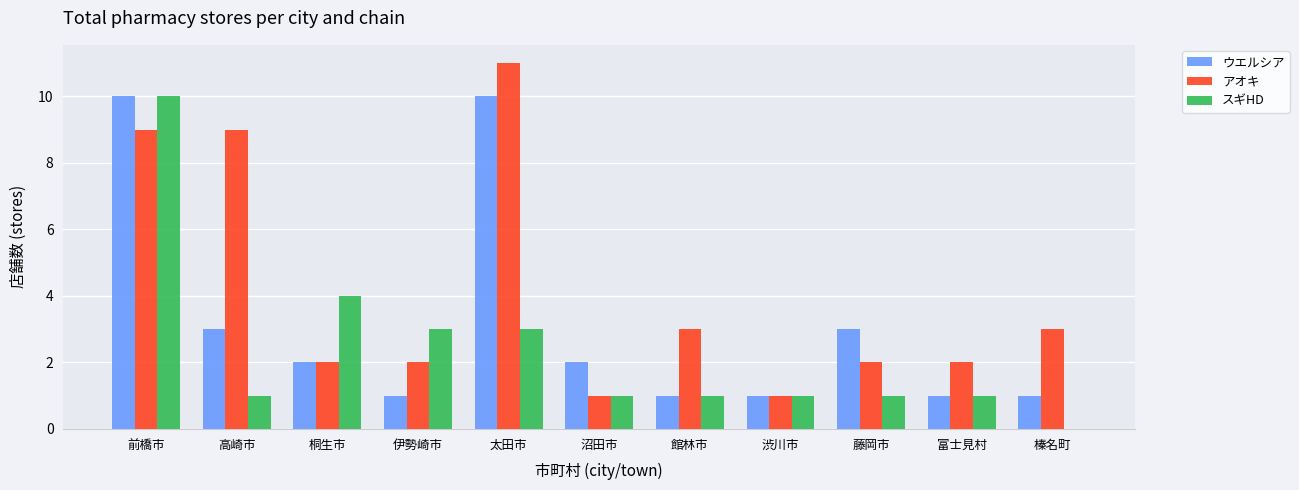

How many categories are shown in the chart?

11